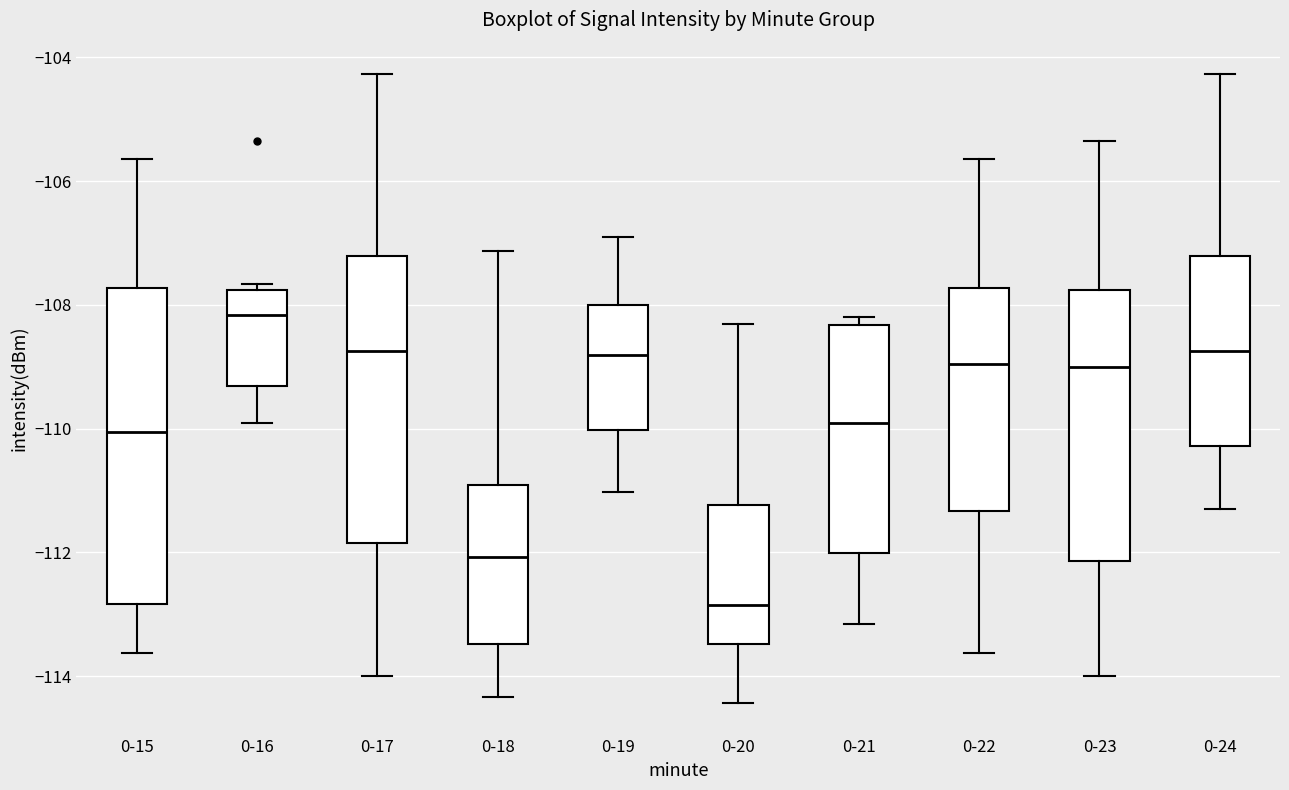

Where does the lower whisker of the box for 0-21 end on the y-axis? The values are not printed on the chart, so give them approximately, as read against the axis.

-113.2